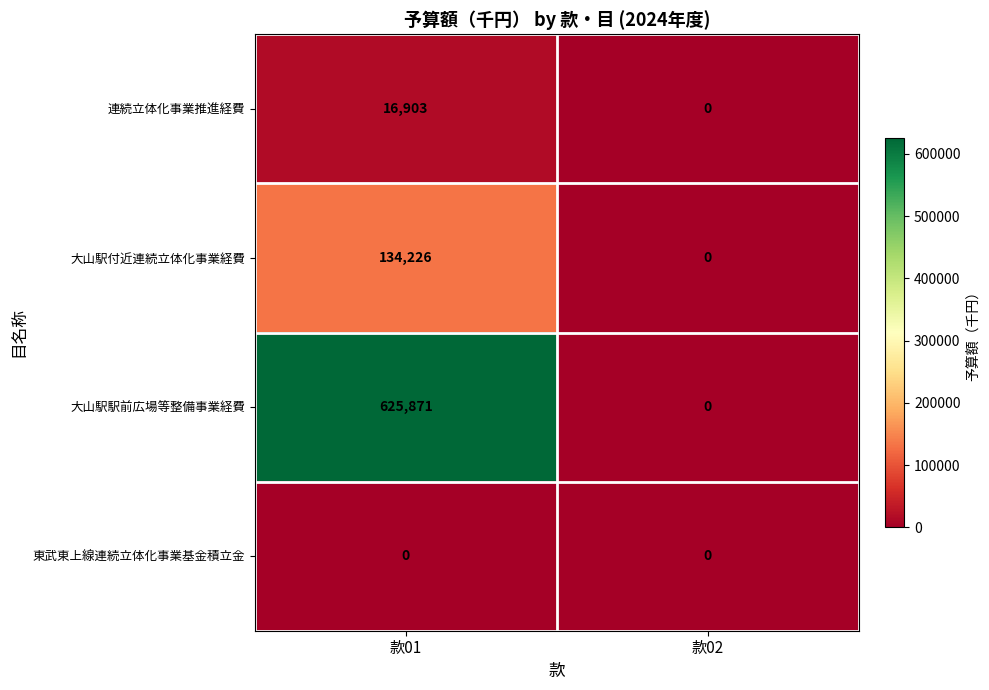

What is the difference between the highest and lowest values at 款01?

625871